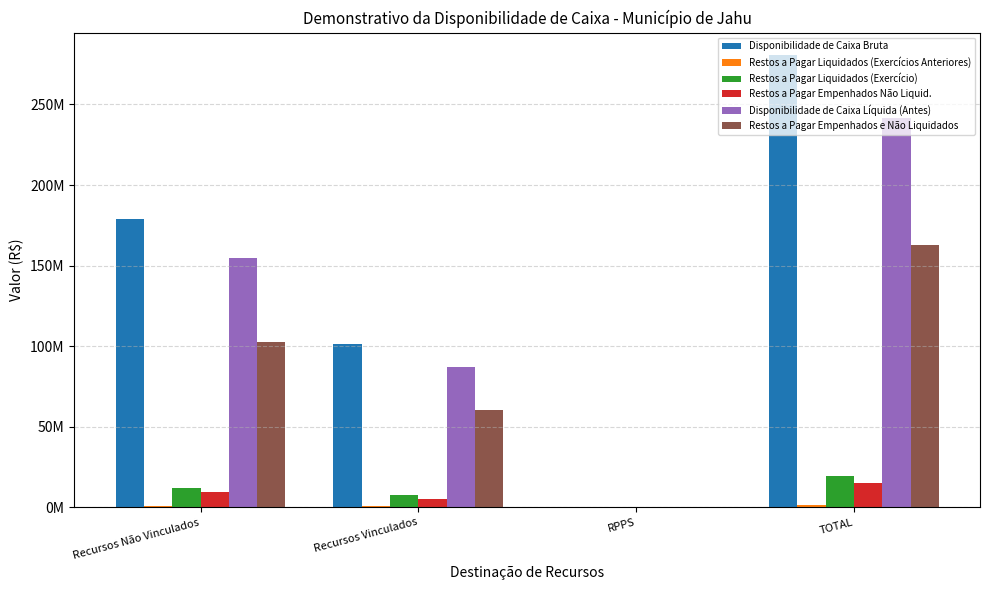

Reading right to left, what are all the values shown in this chart?

Disponibilidade de Caixa Bruta: TOTAL=280534142.9	RPPS=0.0	Recursos Vinculados=101538607.9	Recursos Não Vinculados=178995535.0
Restos a Pagar Liquidados (Exercícios Anteriores): TOTAL=1415210.6	RPPS=0.0	Recursos Vinculados=788282.3	Recursos Não Vinculados=626928.3
Restos a Pagar Liquidados (Exercício): TOTAL=19507573.4	RPPS=0.0	Recursos Vinculados=7410689.9	Recursos Não Vinculados=12096883.5
Restos a Pagar Empenhados Não Liquid.: TOTAL=15047446.3	RPPS=0.0	Recursos Vinculados=5295865.7	Recursos Não Vinculados=9751580.5
Disponibilidade de Caixa Líquida (Antes): TOTAL=241457905.3	RPPS=0.0	Recursos Vinculados=86940574.2	Recursos Não Vinculados=154517331.2
Restos a Pagar Empenhados e Não Liquidados: TOTAL=162969557.5	RPPS=0.0	Recursos Vinculados=60601242.2	Recursos Não Vinculados=102368315.3